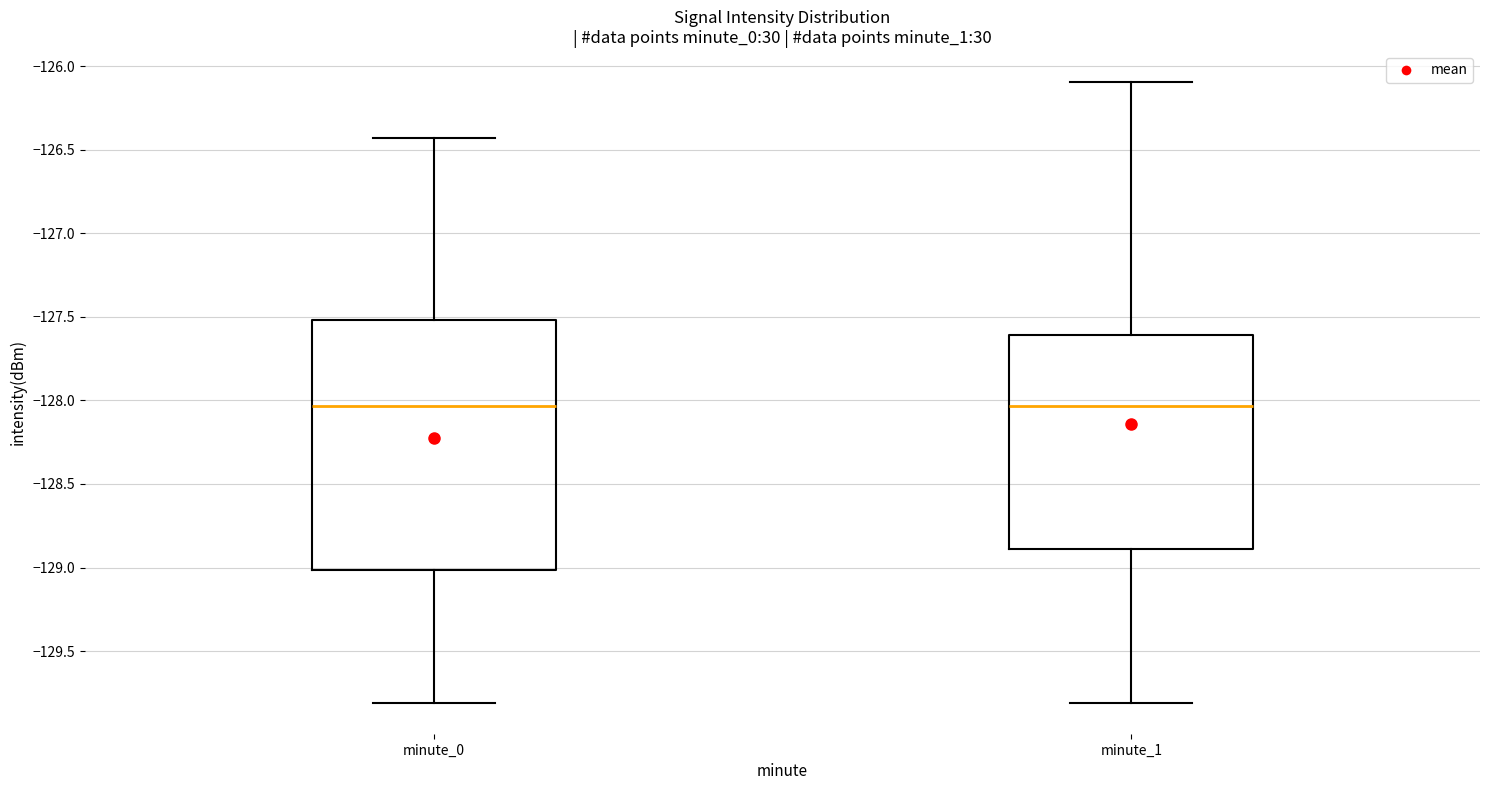

Reading left to right, transcribe this box plot: for each box, give where its median line is, the range the box spans, and where its two whiskers end, as read against the y-axis. The values are not printed on the chart, so give them approximately, as read against the axis.

minute_0: median -128.05, box -129.00 to -127.50, whiskers -129.80 to -126.45
minute_1: median -128.05, box -128.90 to -127.60, whiskers -129.80 to -126.10